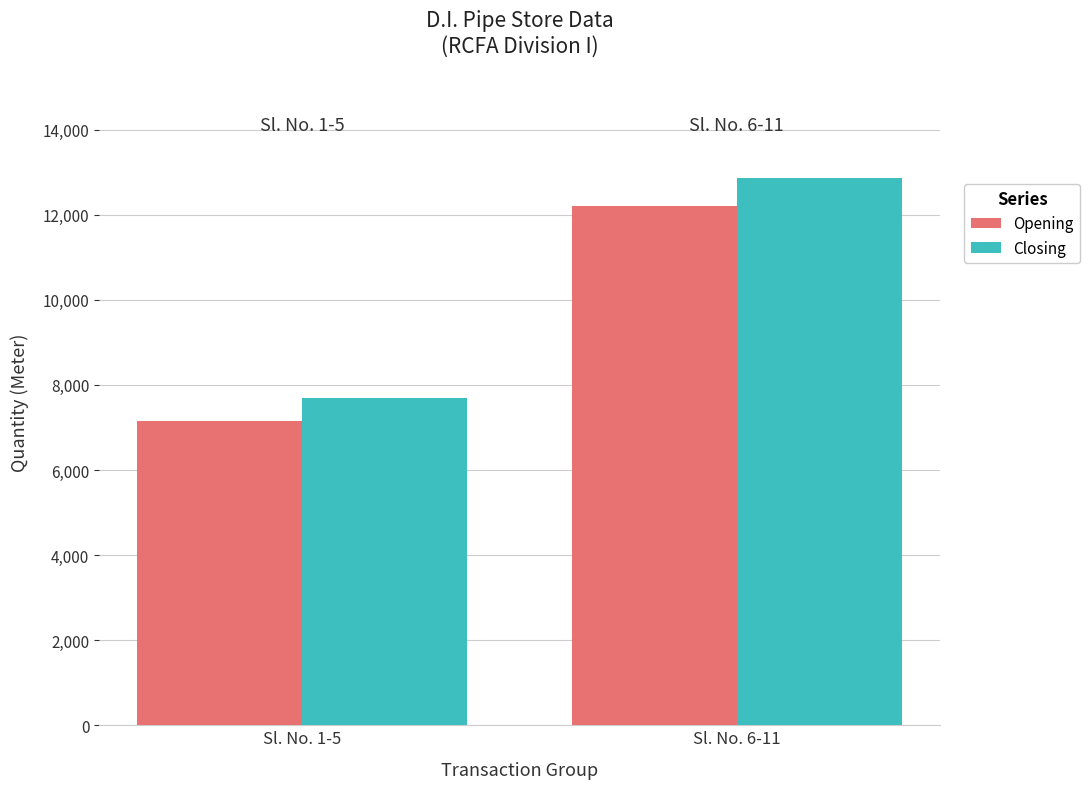

Reading left to right, list all the values displayed in this chart.

Opening: Sl. No. 1-5=7150	Sl. No. 6-11=12210
Closing: Sl. No. 1-5=7700	Sl. No. 6-11=12870